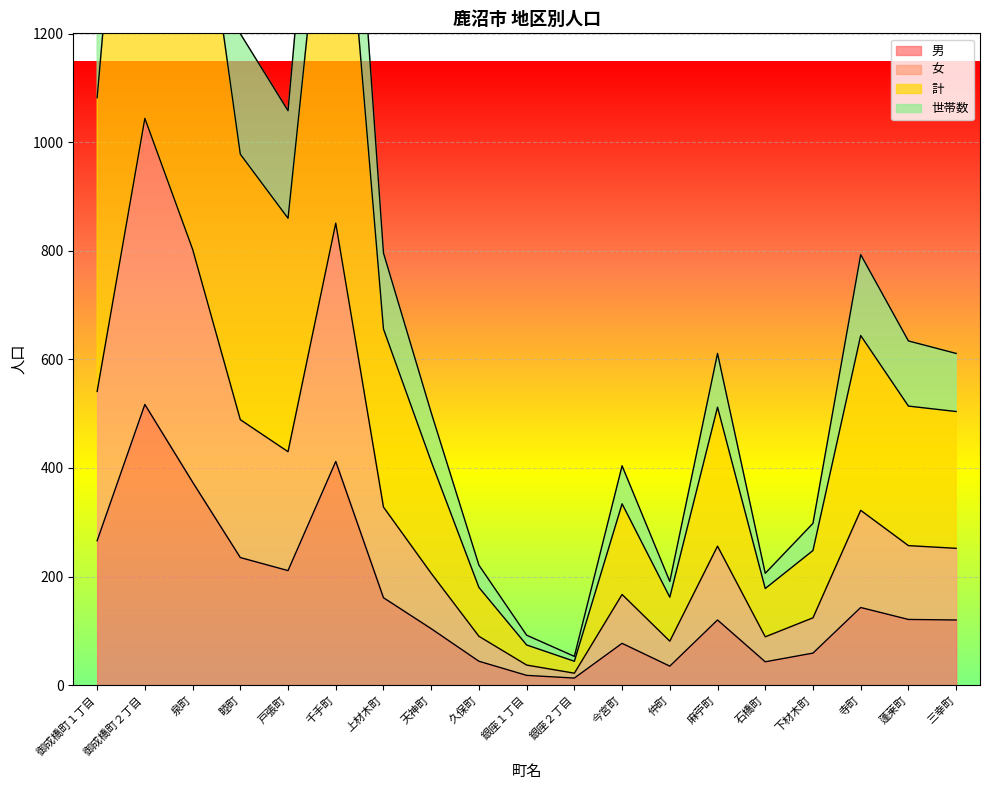

What is the sum of the 計 values at 麻苧町 and 銀座２丁目?

556